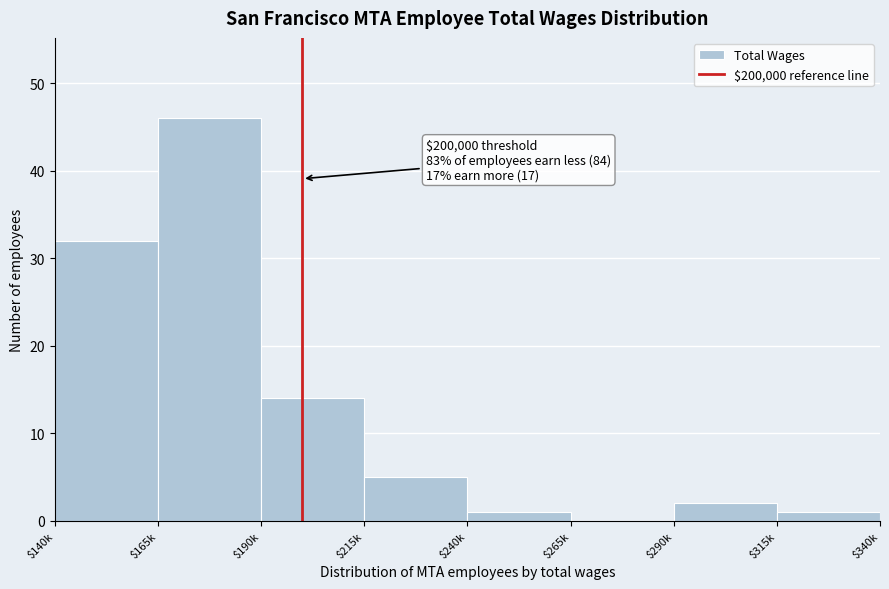

What is the approximate value at $215k?

5